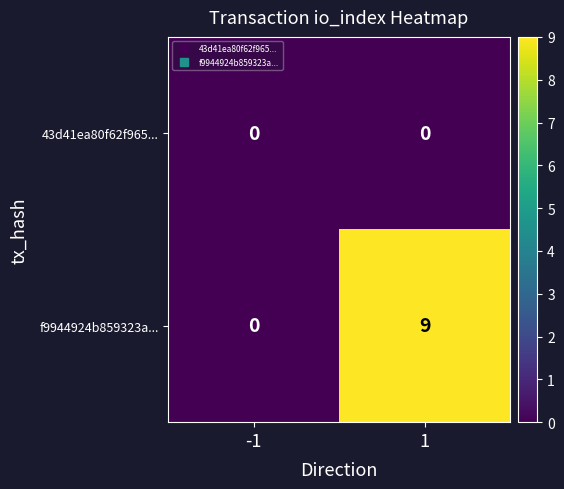

Reading left to right, extract all data points from this chart.

43d41ea80f62f965...: 0	0
f9944924b859323a...: 0	9